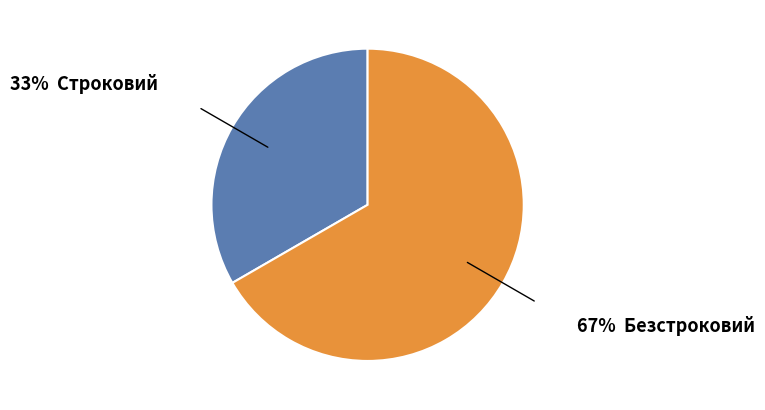

Is there any slice that represents more than half of the pie?

Yes